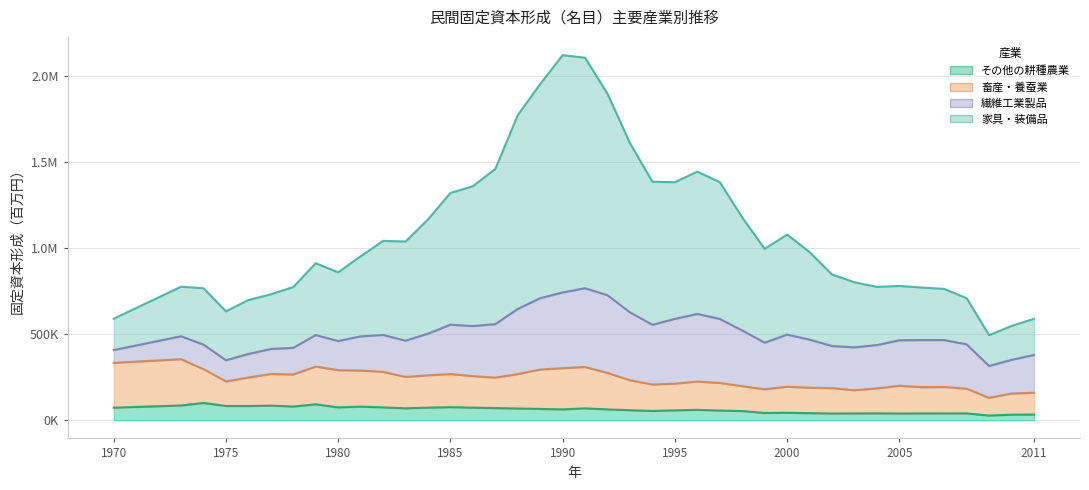

What are all the series names shown in the legend?

その他の耕種農業, 畜産・養蚕業, 繊維工業製品, 家具・装備品